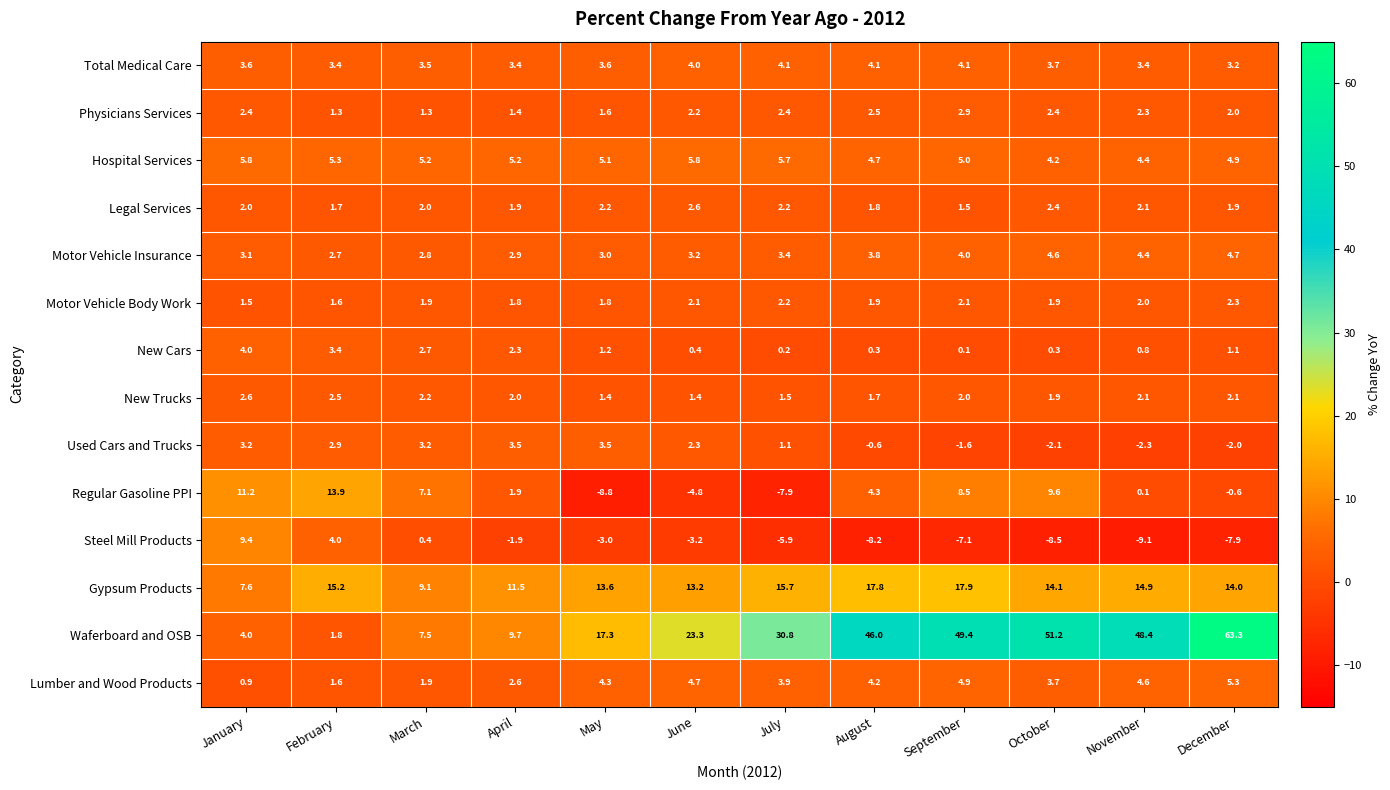

What is the maximum value for Regular Gasoline PPI?

13.9